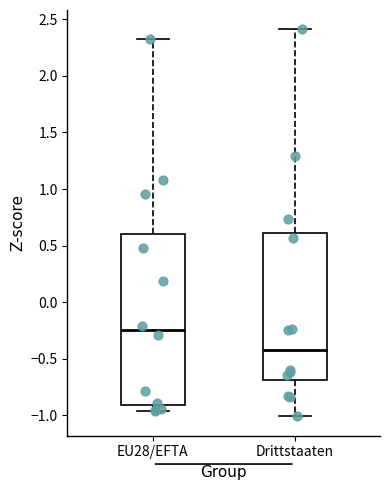

Which box has the highest median line?

EU28/EFTA